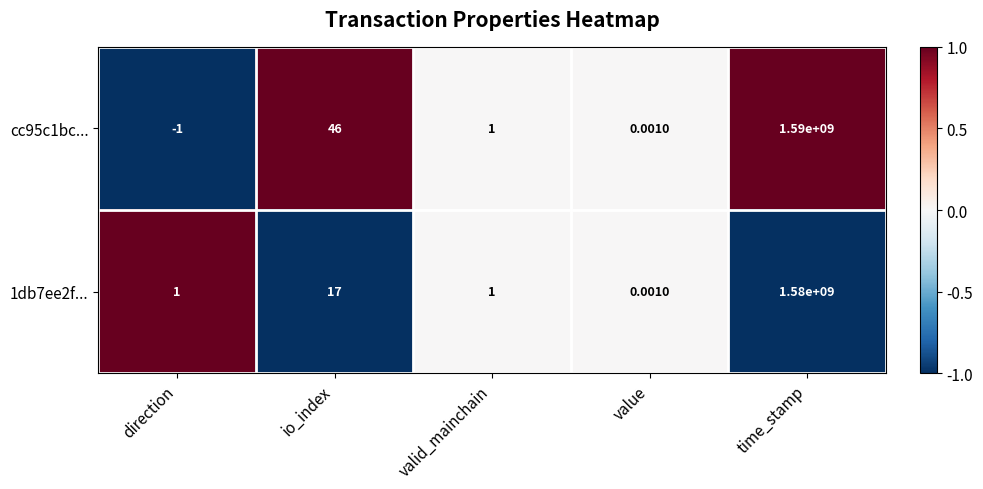

At which category is the sum across all series the highest?

time_stamp